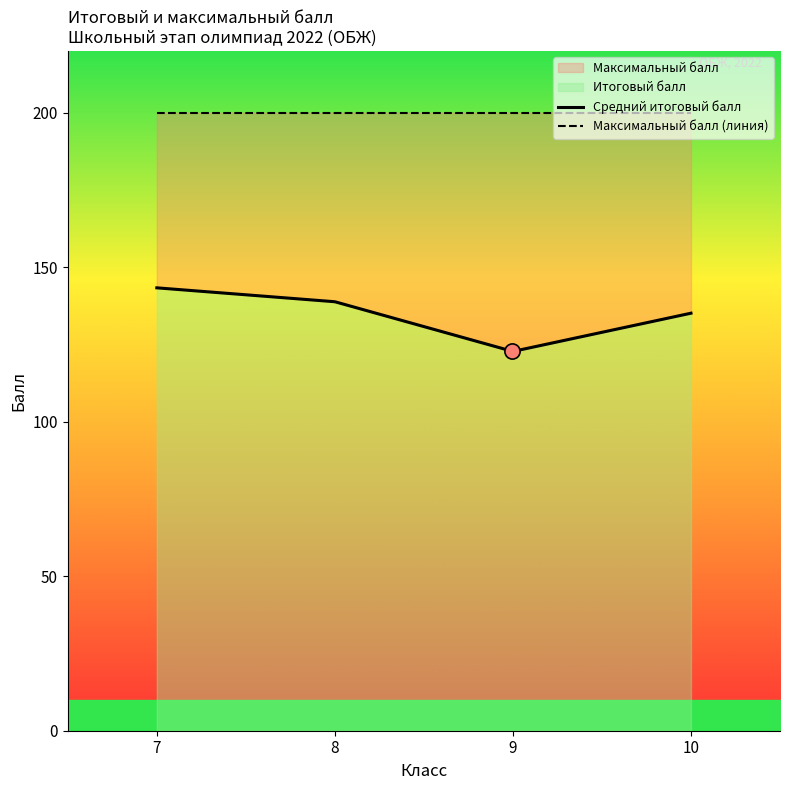

Which series has the widest spread of Y values?

Итоговый балл